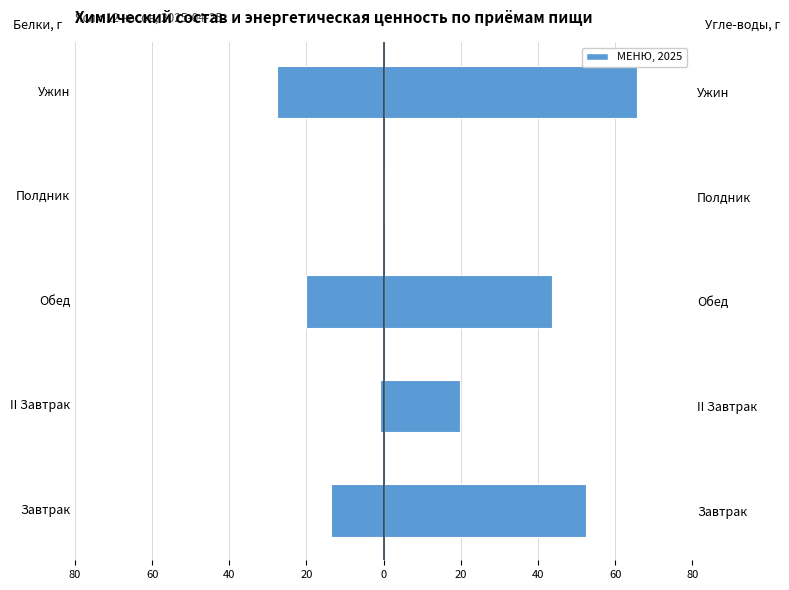

What is the maximum value for Угле-воды, г?

65.8